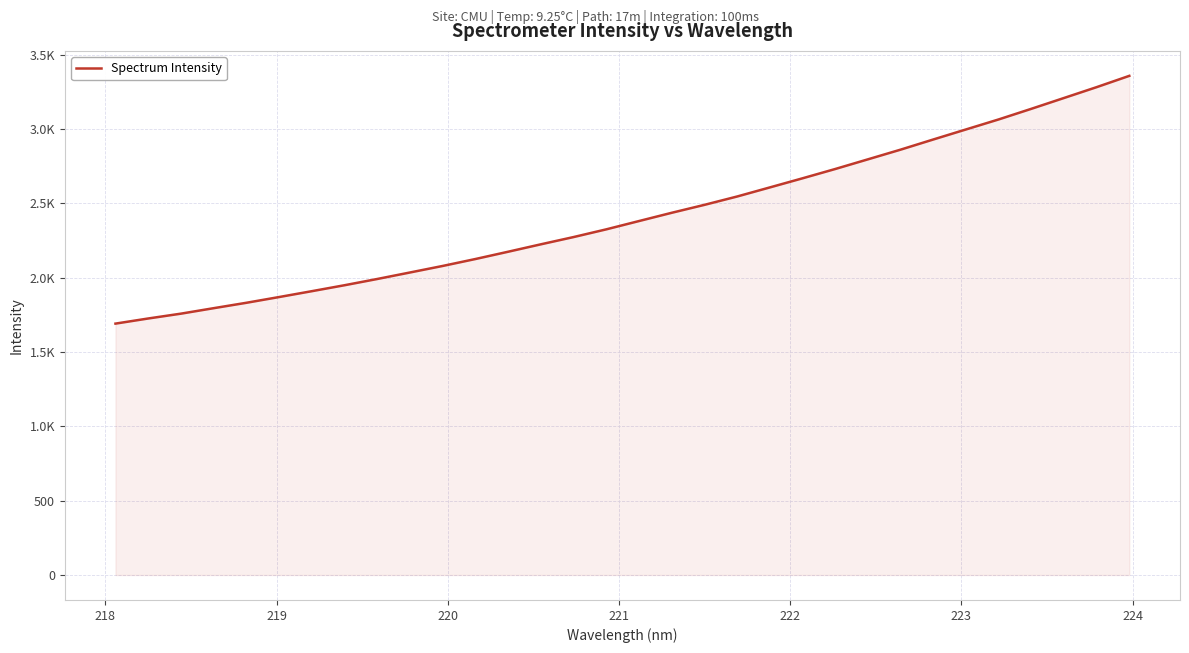

True or false: there are more than 0 points higher than both neighbors.

False